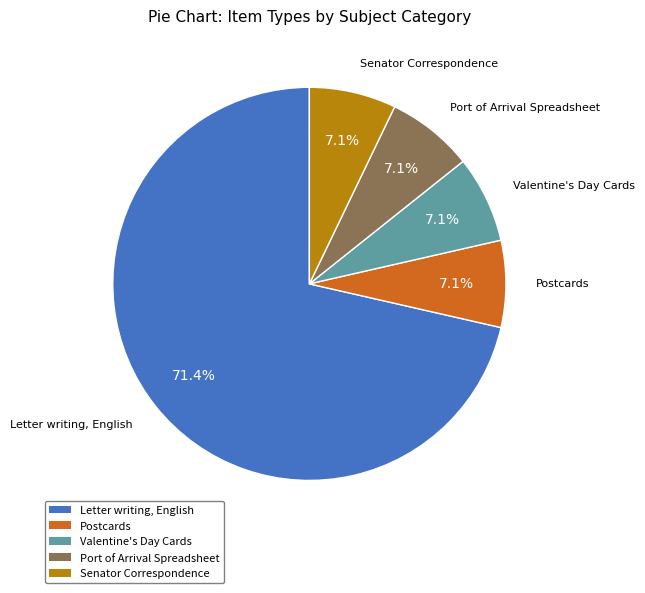

Combined, do Postcards and Valentine's Day Cards account for over 50%?

No